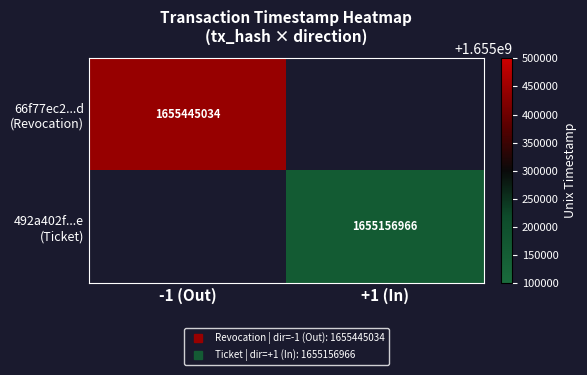

Which series has the largest total across all categories?

66f77ec2...d (Revocation)